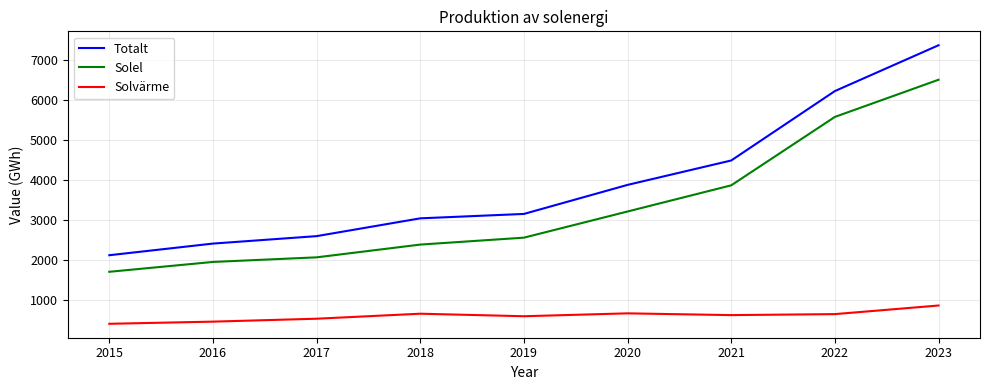

True or false: Solvärme has more than 0 points higher than both neighbors.

True